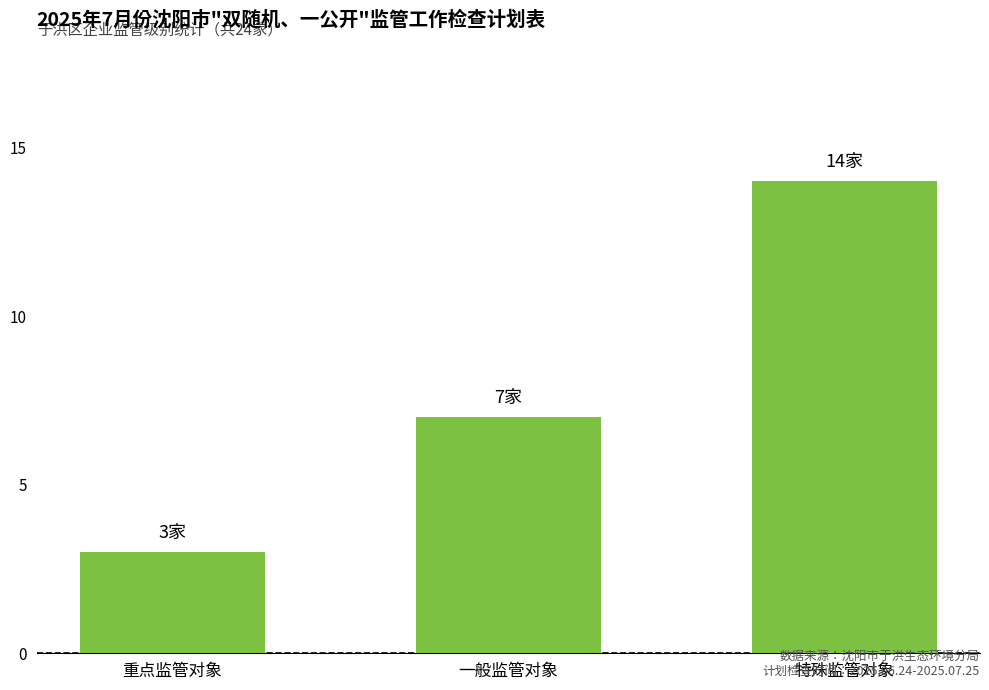

Reading left to right, transcribe all the data shown in this chart.

重点监管对象=3	一般监管对象=7	特殊监管对象=14